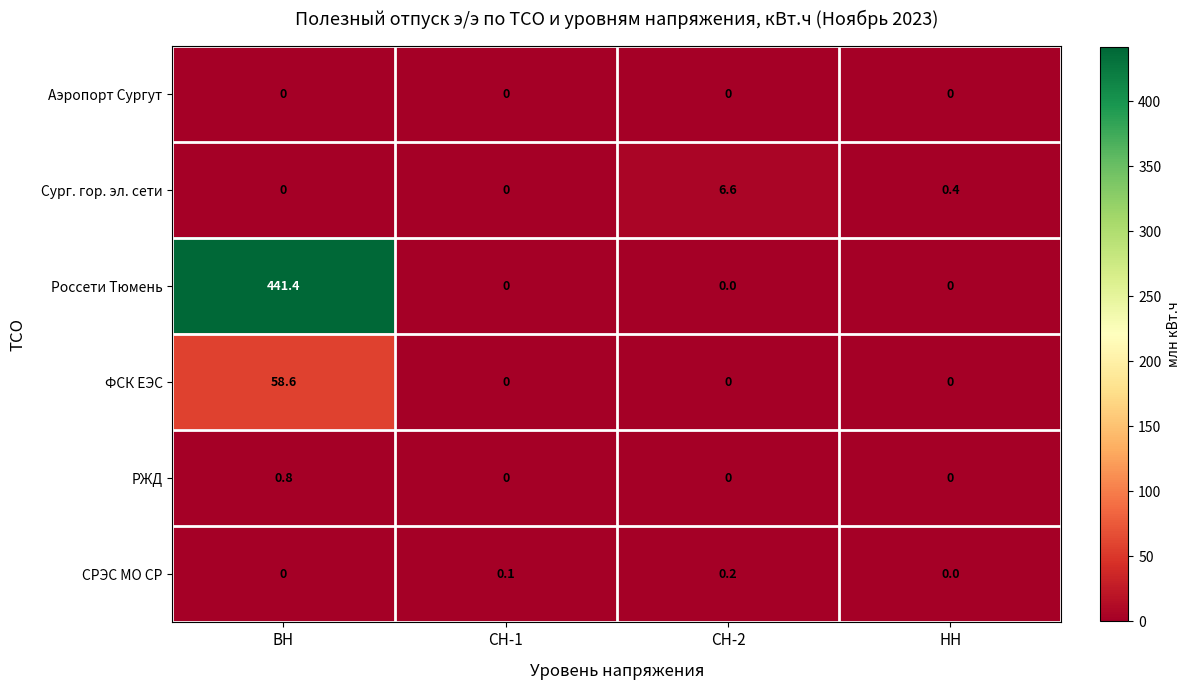

What is the greatest value displayed?

441.4